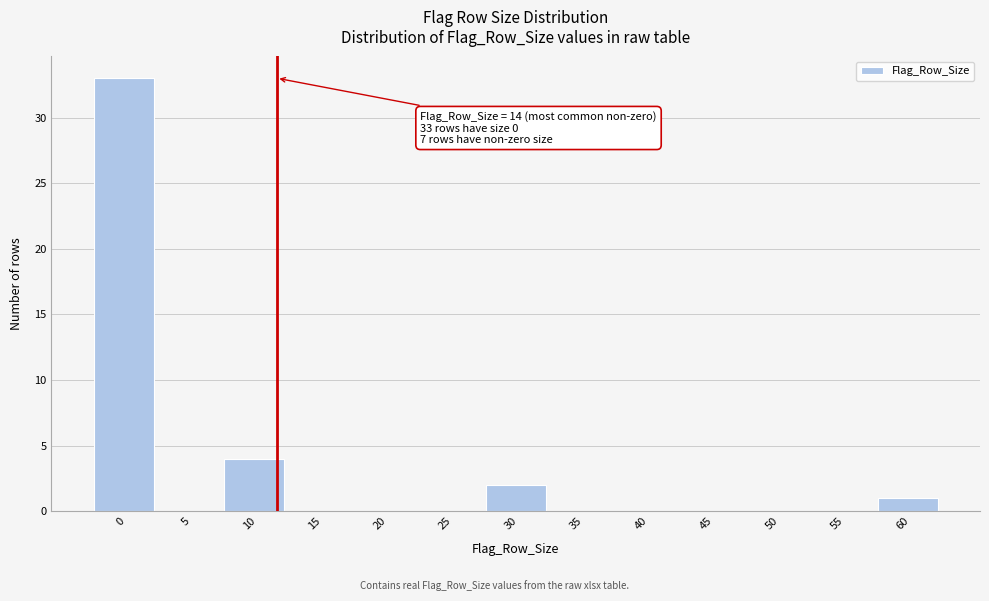

Reading right to left, list all the values displayed in this chart.

60=1	55=0	50=0	45=0	40=0	35=0	30=2	25=0	20=0	15=0	10=4	5=0	0=33